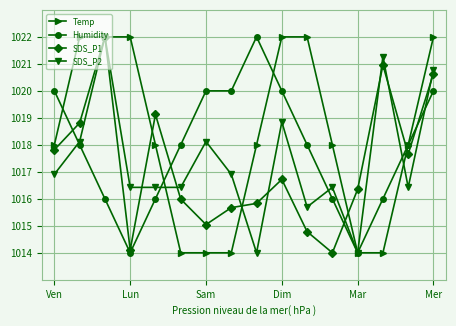

True or false: SDS_P1 and Humidity cross at least once.

True